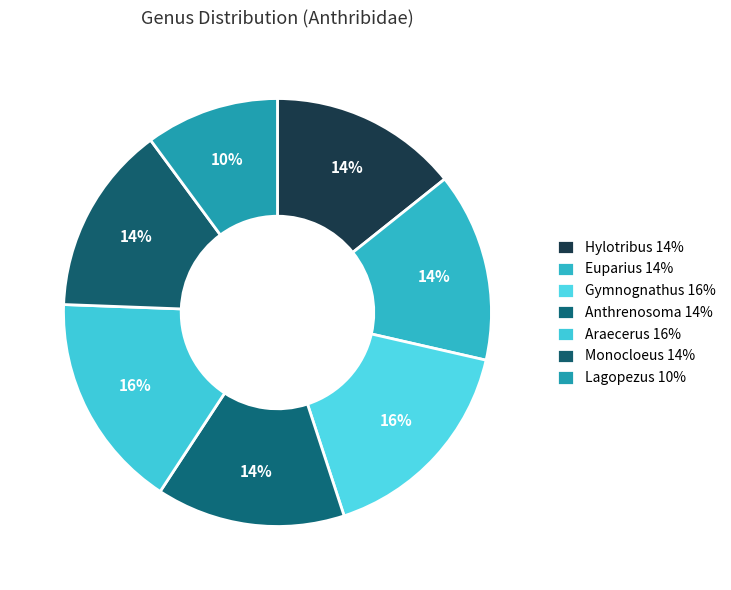

How many slices are in this pie chart?

7